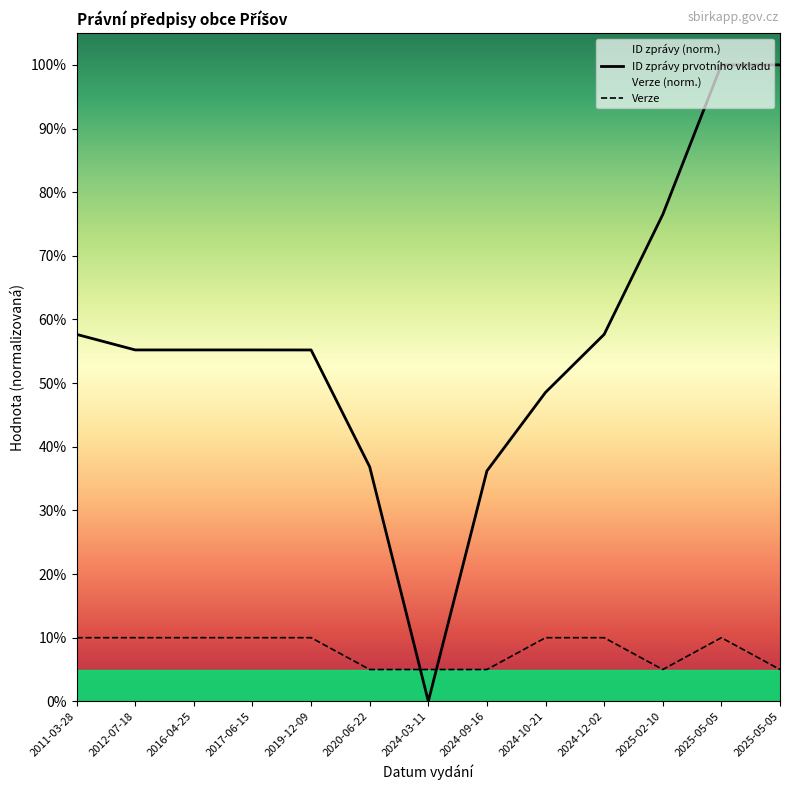

Reading left to right, extract all data points from this chart.

ID zprávy prvotního vkladu: 2011-03-28=57.7	2012-07-18=55.2	2016-04-25=55.2	2017-06-15=55.2	2019-12-09=55.2	2020-06-22=36.8	2024-03-11=0.0	2024-09-16=36.2	2024-10-21=48.5	2024-12-02=57.7	2025-02-10=76.5	2025-05-05=100.0	2025-05-05=100.0
Verze: 2011-03-28=10.0	2012-07-18=10.0	2016-04-25=10.0	2017-06-15=10.0	2019-12-09=10.0	2020-06-22=5.0	2024-03-11=5.0	2024-09-16=5.0	2024-10-21=10.0	2024-12-02=10.0	2025-02-10=5.0	2025-05-05=10.0	2025-05-05=5.0